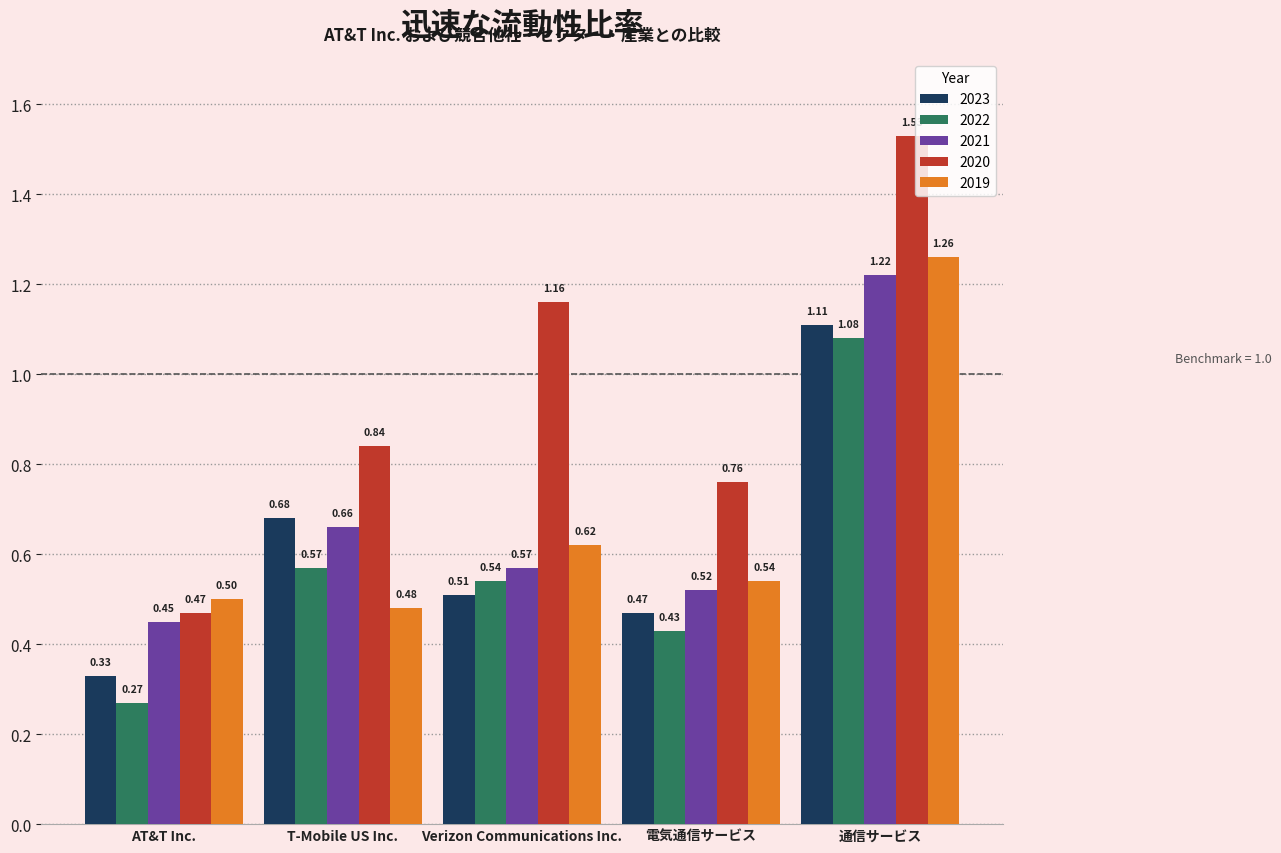

What is the average value of the 2020 series?

1.0